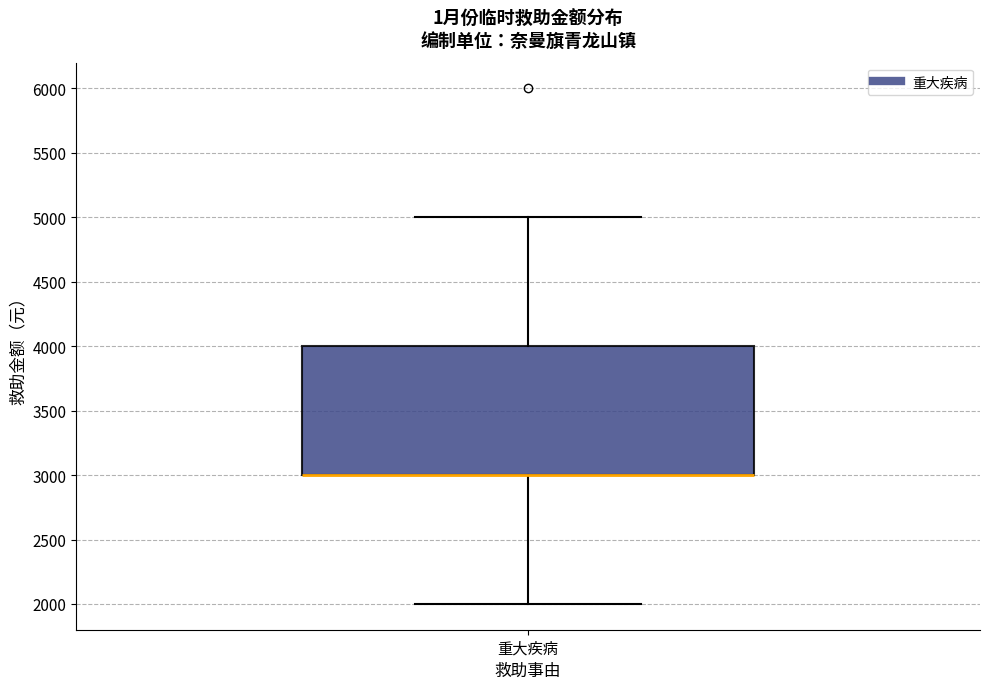

Read this box plot against the y-axis: the position of the median line, the range covered by the box, and the ends of both whiskers. The values are not printed on the chart, so give them approximately, as read against the axis.

median 3000 (drawn on the box's lower edge), box 3000 to 4000, whiskers 2000 to 5000